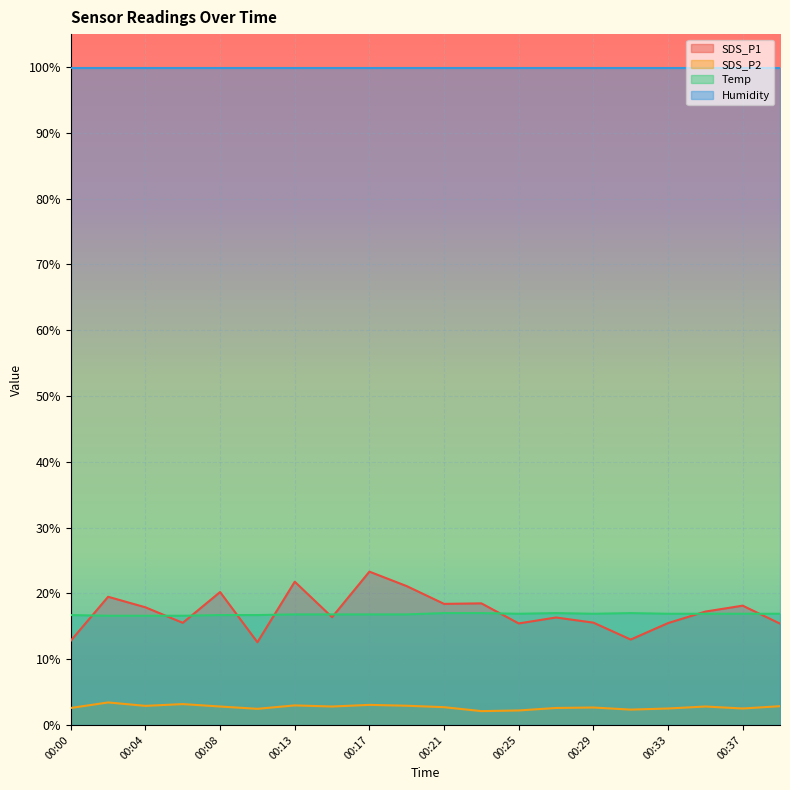

What is the value of the SDS_P1 point at the 20th from the left?

15.4